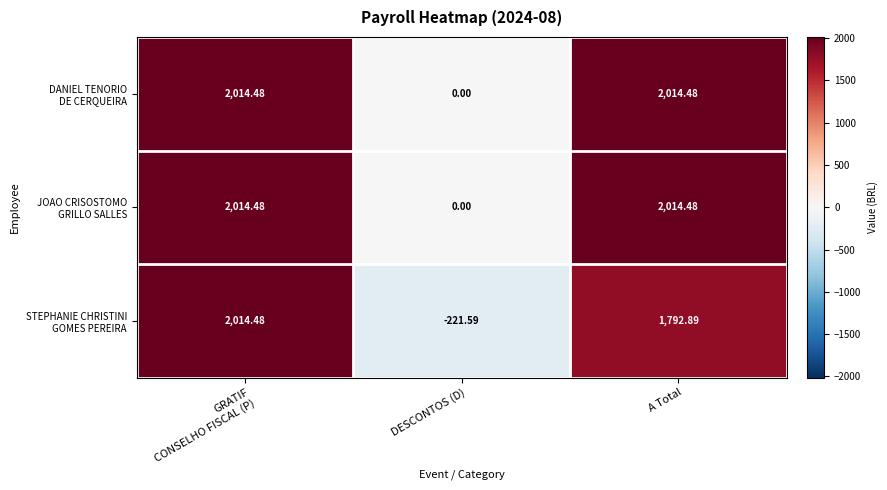

Count the number of categories in the chart.

3